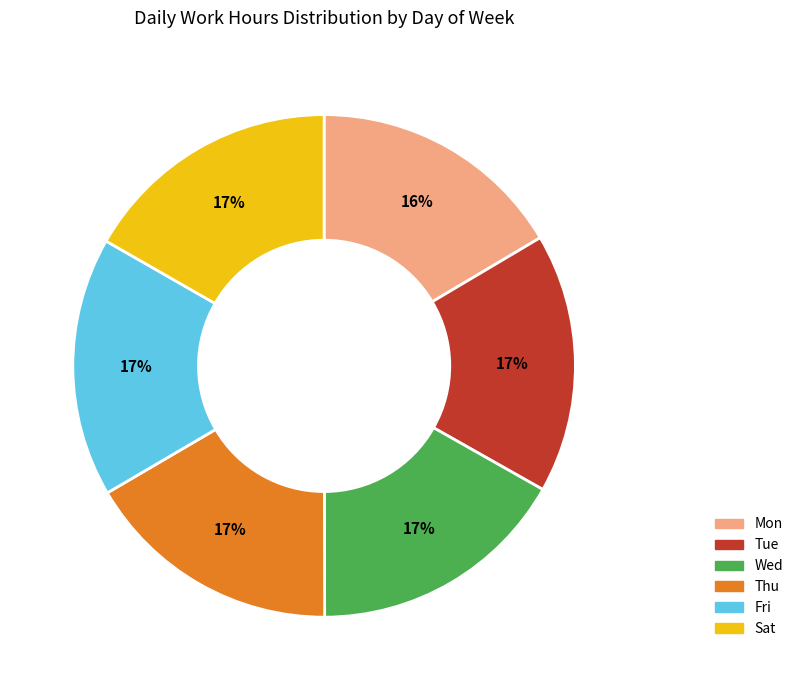

Is it true that Tue is 17% of the pie?

True